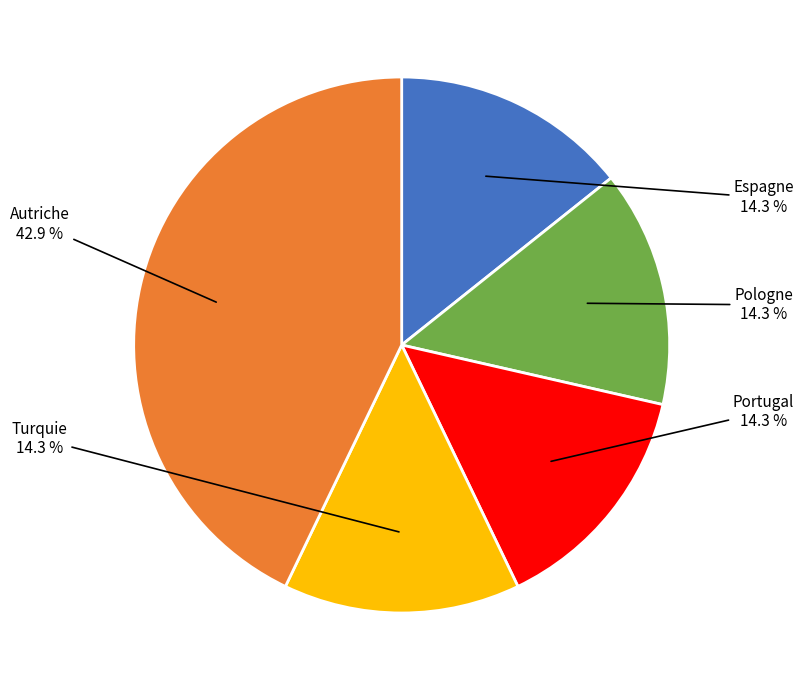

To the nearest percent, what percentage of the pie is Autriche?

43%